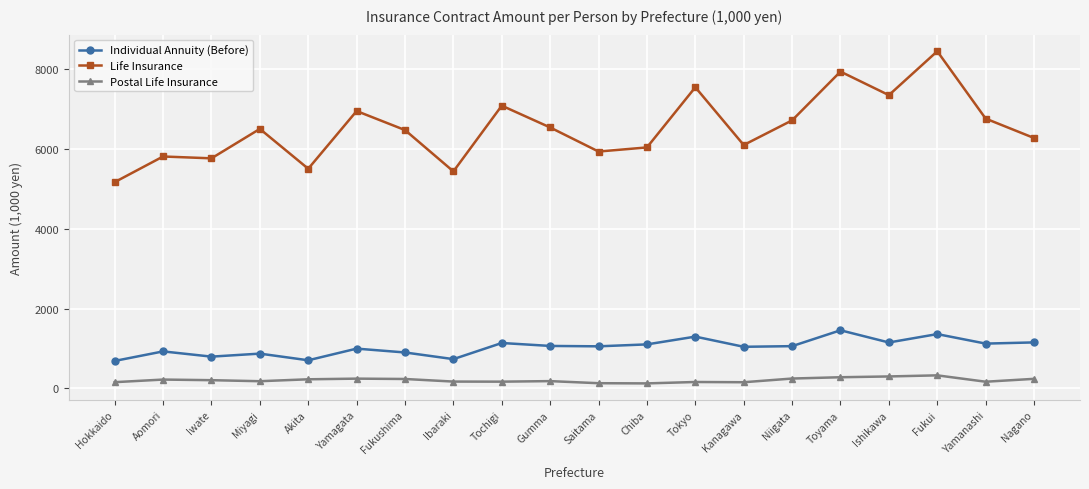

What is the difference between the maximum and minimum values in the Individual Annuity (Before) series?

767.8